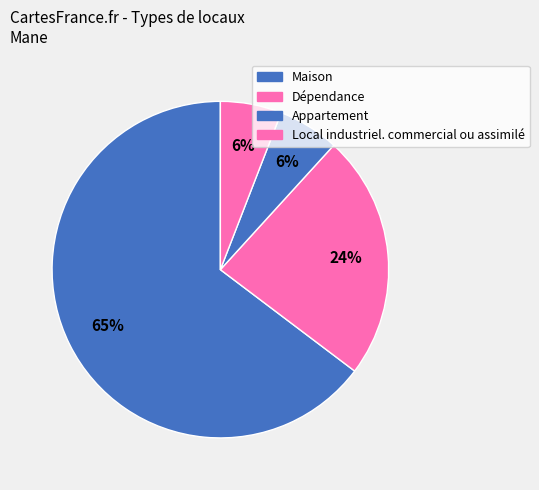

What is the total percentage of Local industriel. commercial ou assimilé and Maison?

70.6%